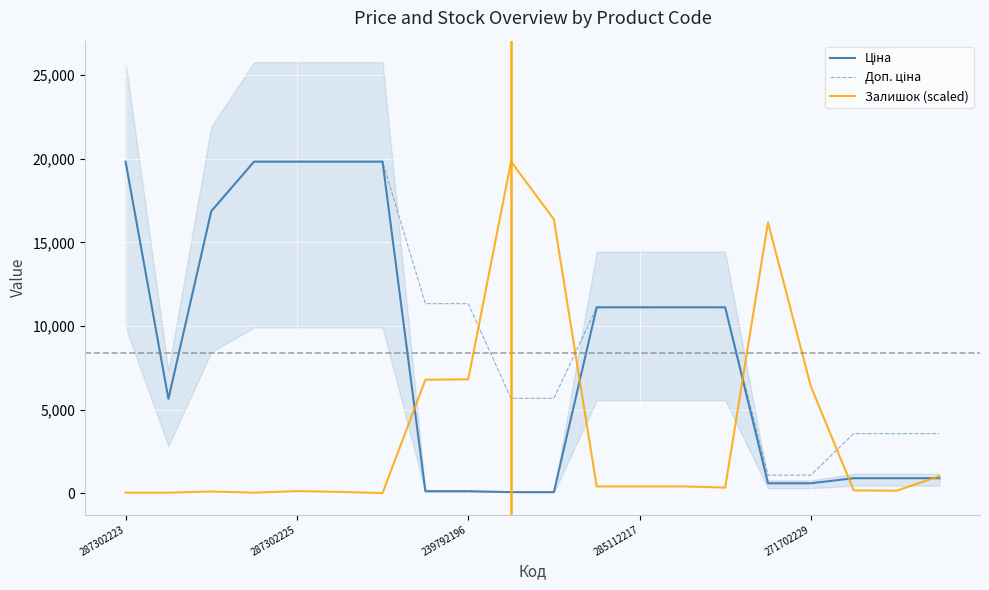

Which series has the largest total across all categories?

Доп. ціна